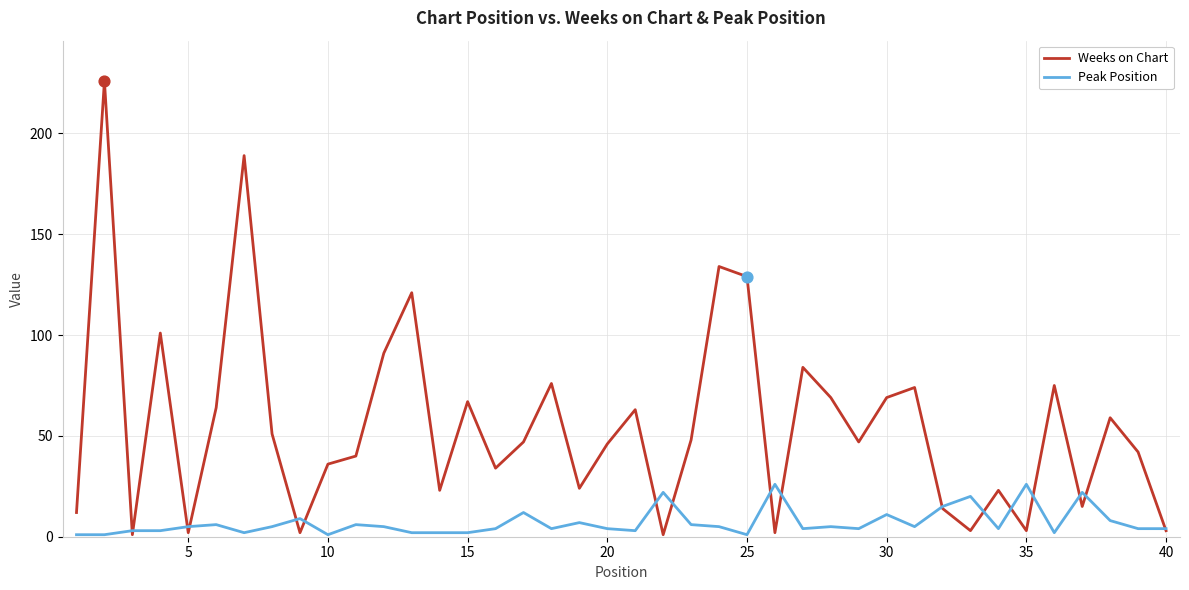

Which series has the widest spread of values?

Weeks on Chart